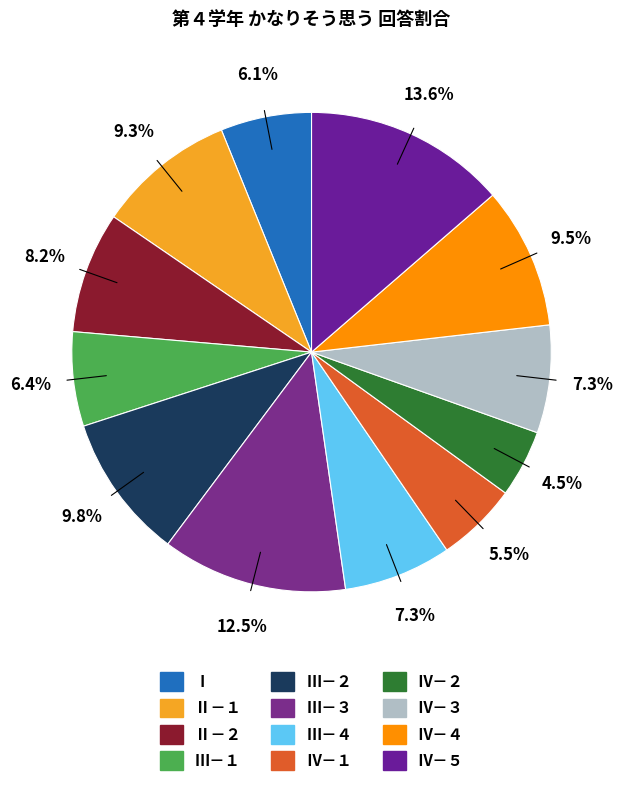

To the nearest percent, what is the difference between the Ⅰ and Ⅳ－５ slice percentages?

8%